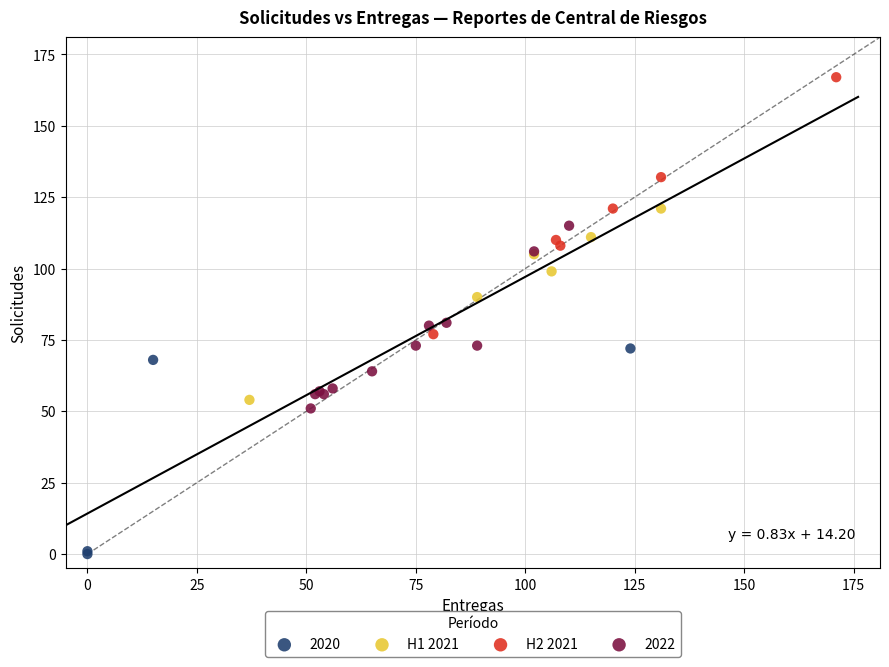

What are all the series names shown in the legend?

2020, H1 2021, H2 2021, 2022